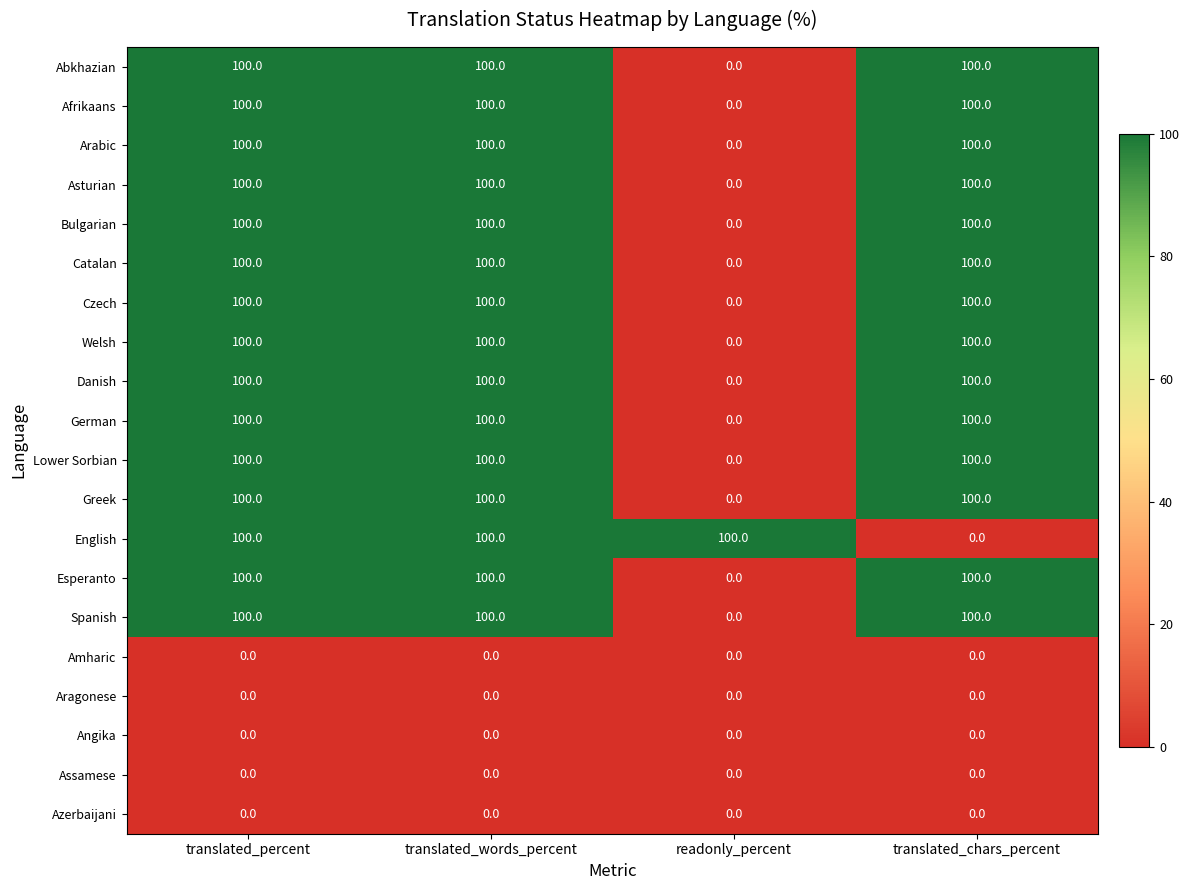

What is the maximum value for Bulgarian?

100